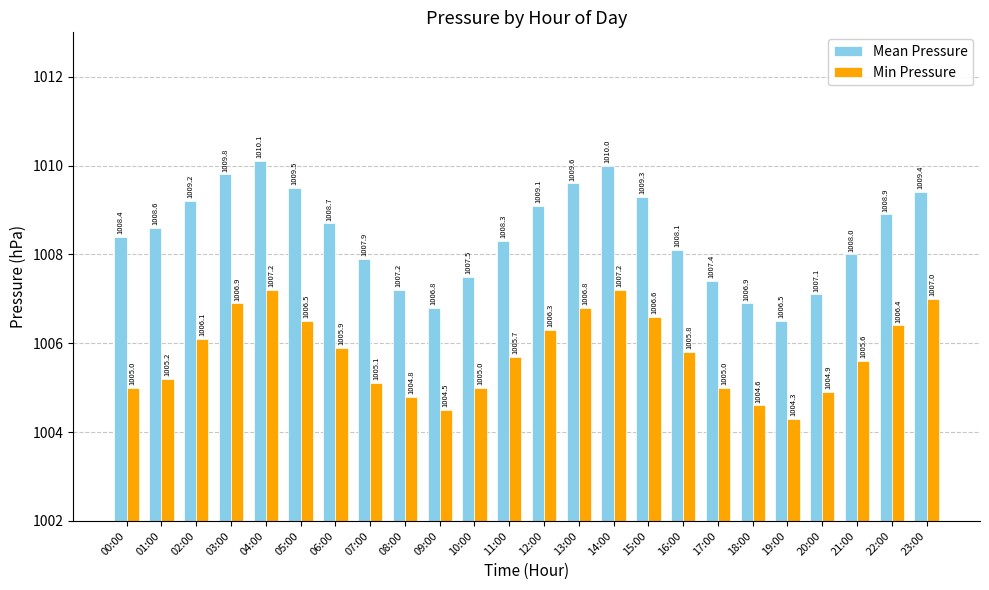

What is the total value across all series at 19:00?

2010.8